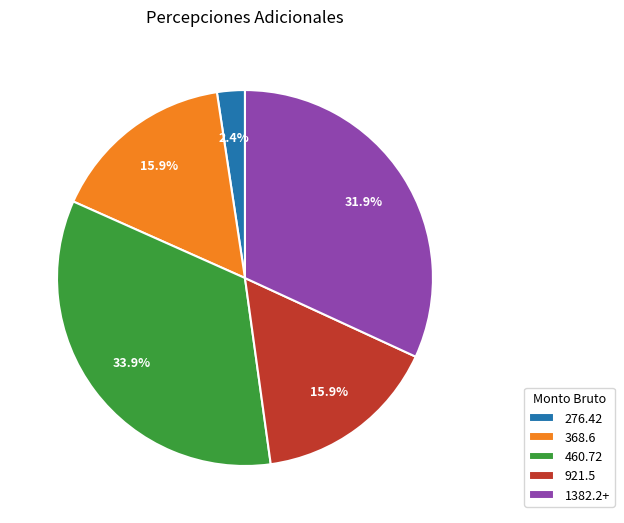

What is the largest slice in the pie chart?

460.72